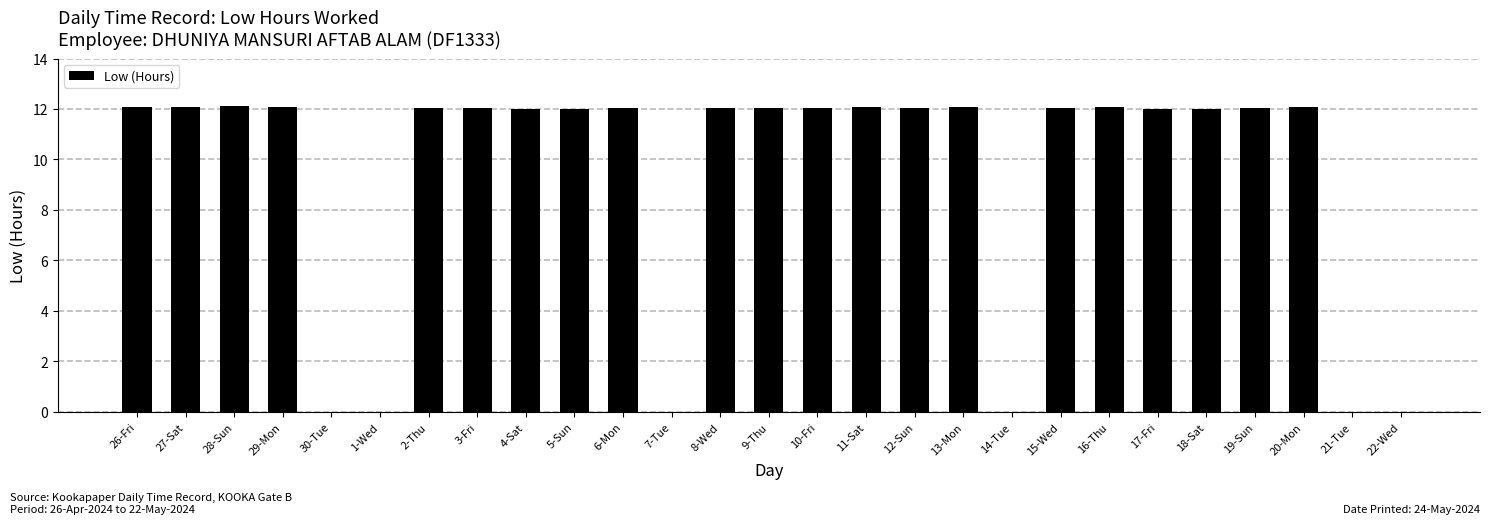

What is the sum of the values at 17-Fri and 20-Mon?

24.1